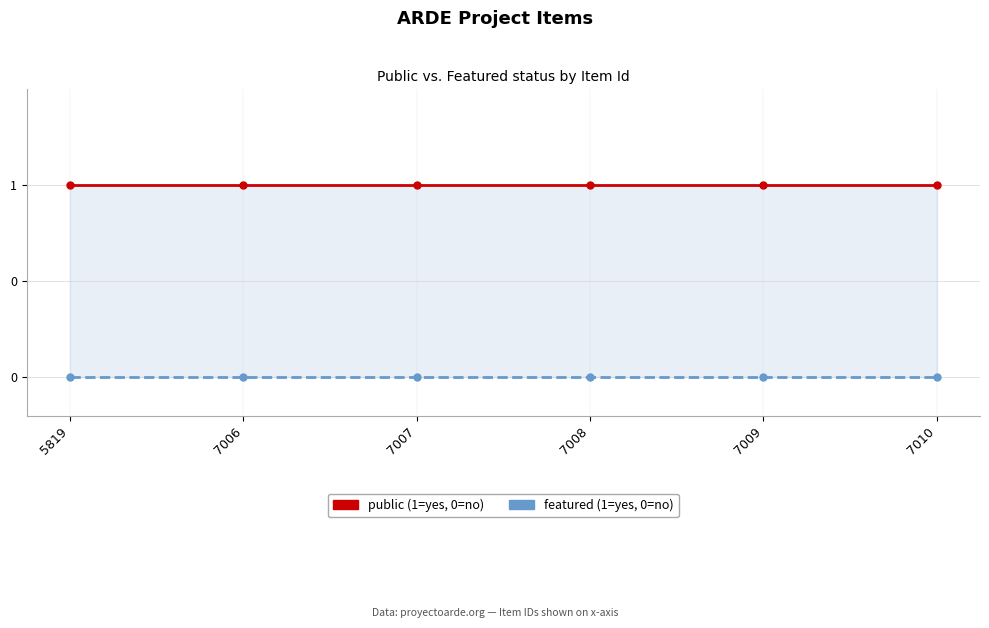

Is the value of featured at 7009 greater than the value of public at 7007?

No